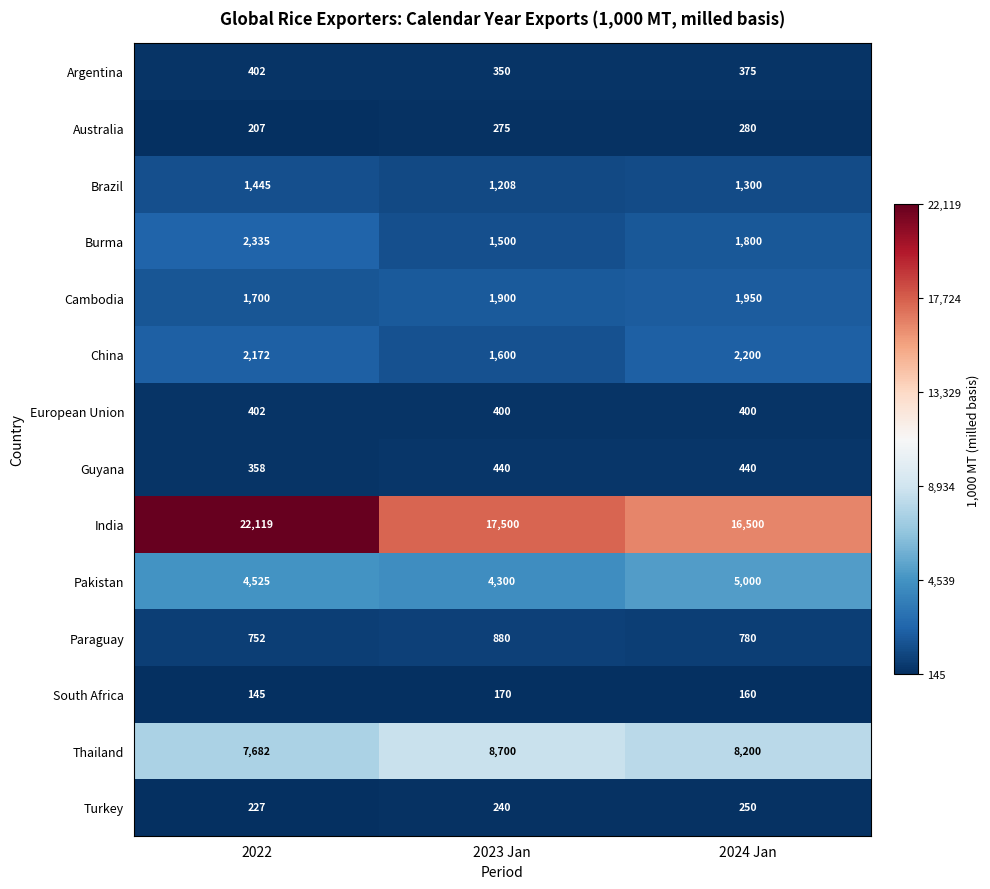

At 2024 Jan, list the series in order from largest to smallest.

India, Thailand, Pakistan, China, Cambodia, Burma, Brazil, Paraguay, Guyana, European Union, Argentina, Australia, Turkey, South Africa